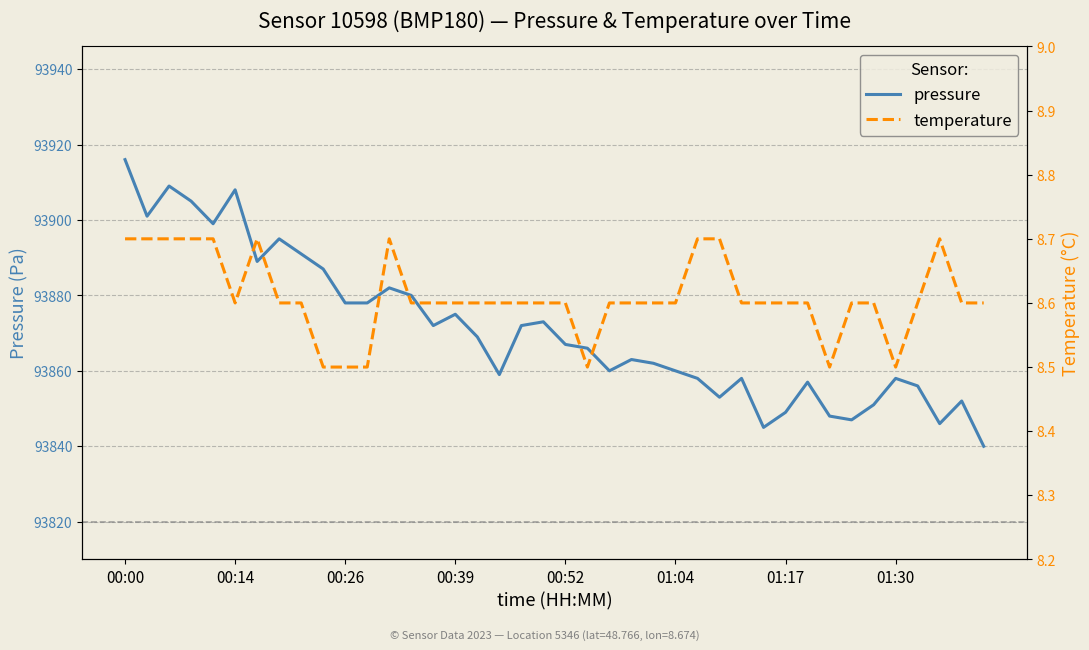

Which label corresponds to the largest value in the chart?

00:00